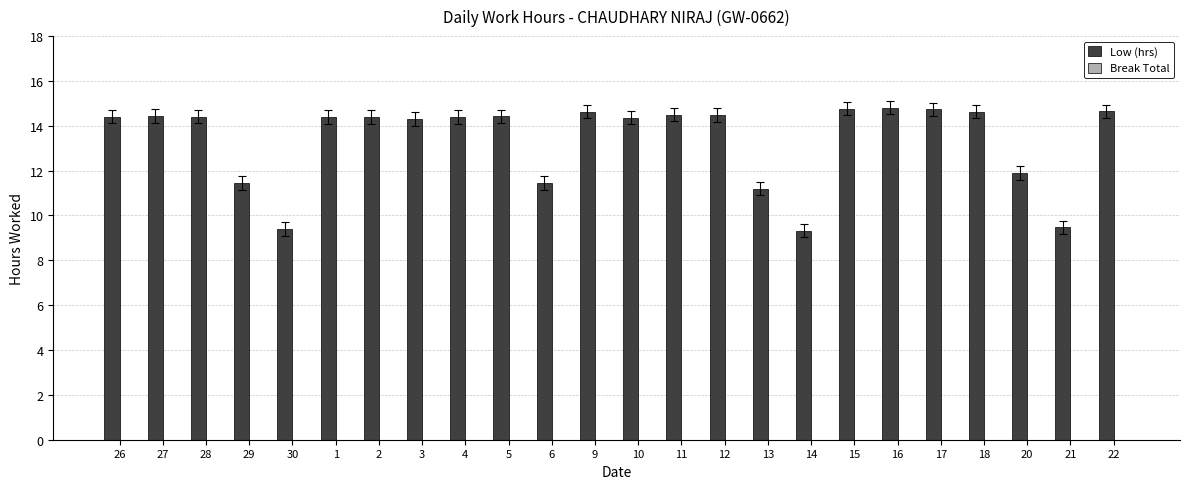

What is the label of the 21st bar from the right?

29